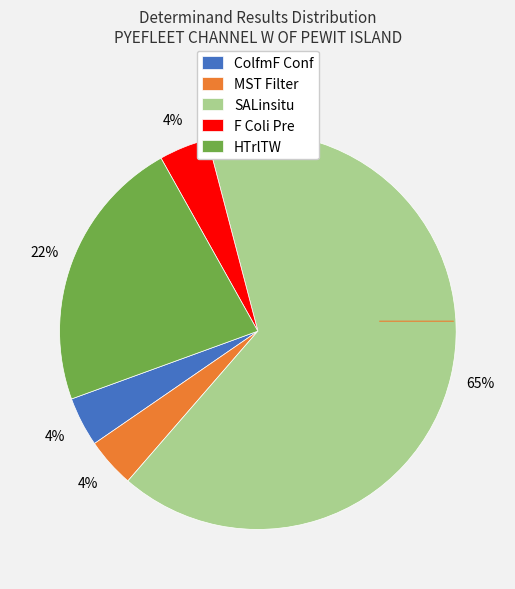

True or false: ColfmF Conf accounts for 15% of the total.

False